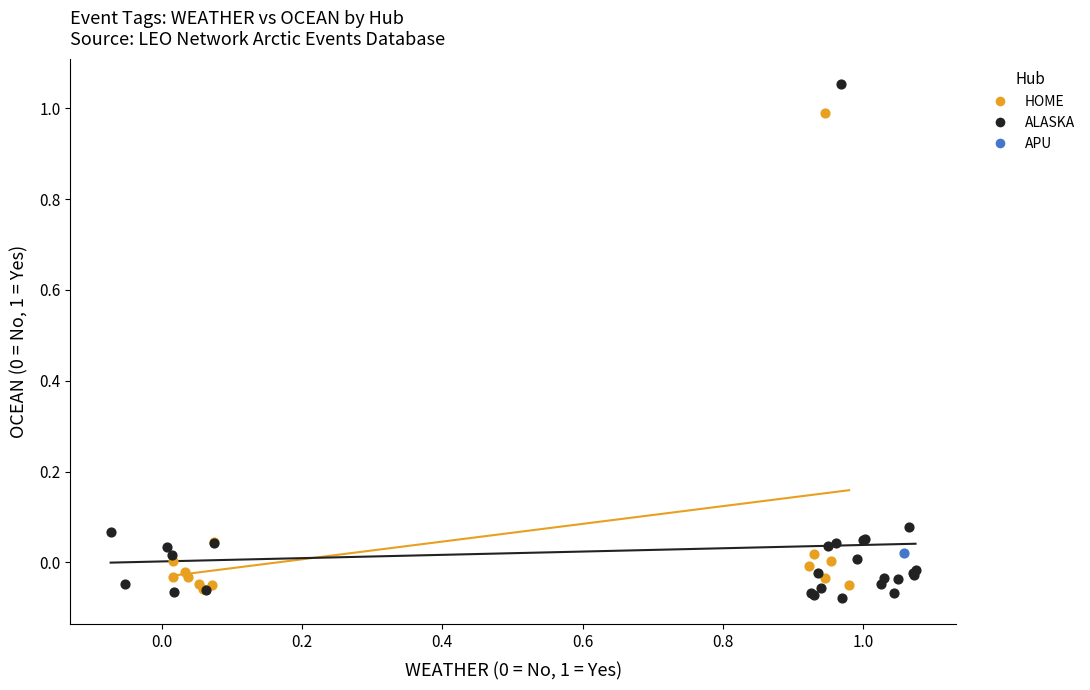

What are all the series names shown in the legend?

HOME, ALASKA, APU